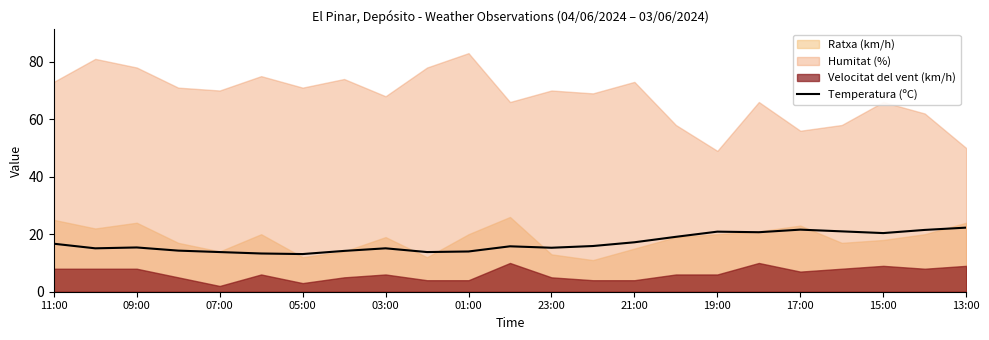

The Temperatura (ºC) series shows 8.7 at 07:00. True or false?

False